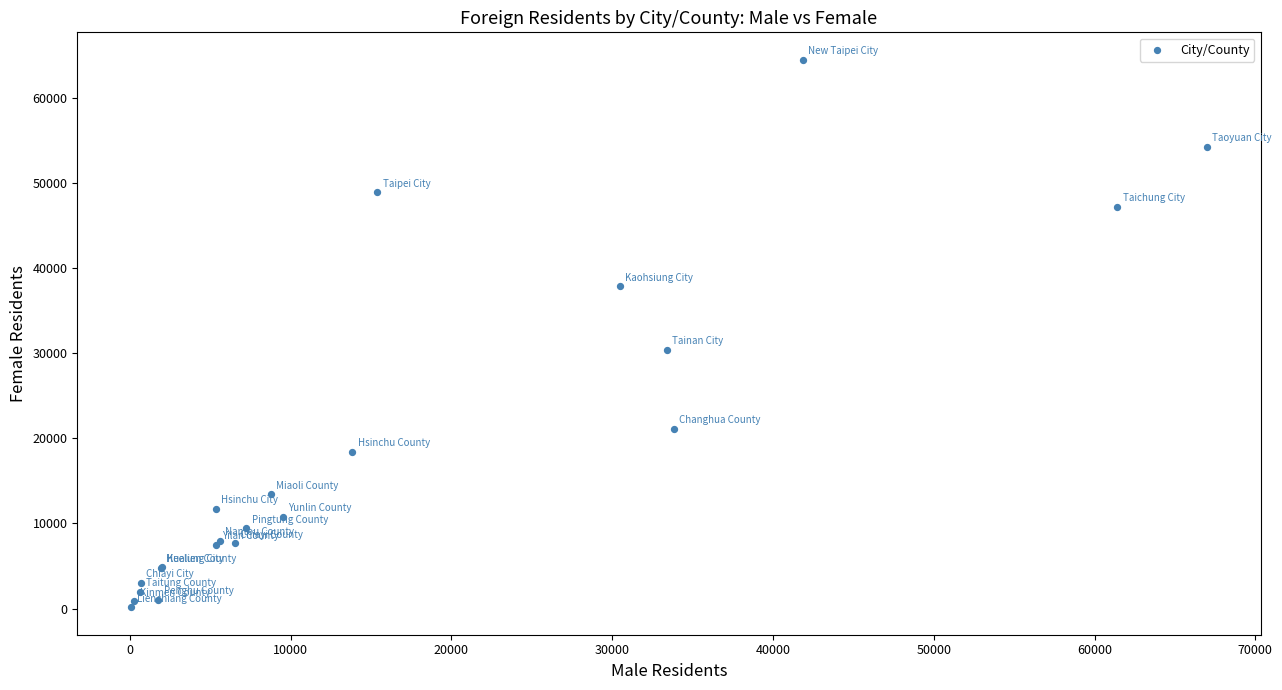

What Y value in the scatter plot is closest to 32298?

30389